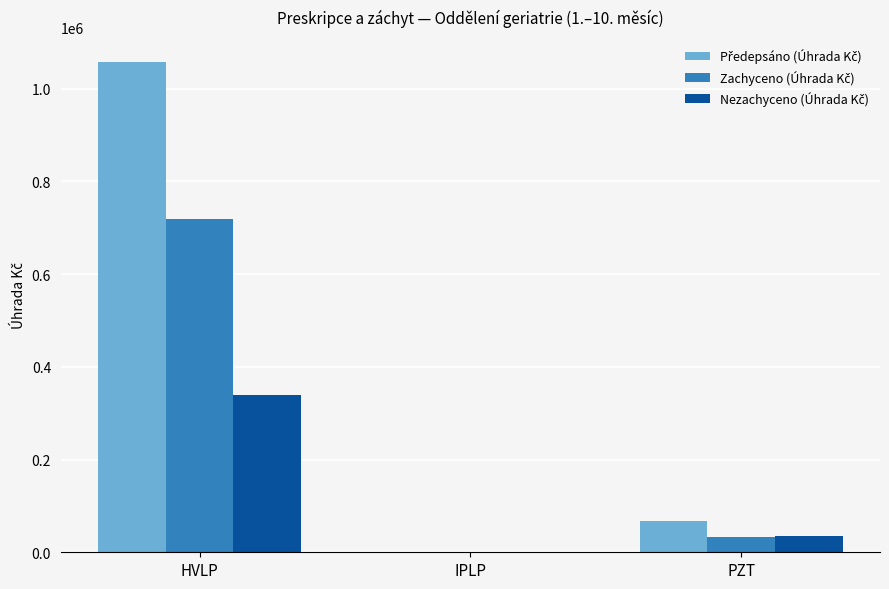

How many distinct data groups are displayed?

3